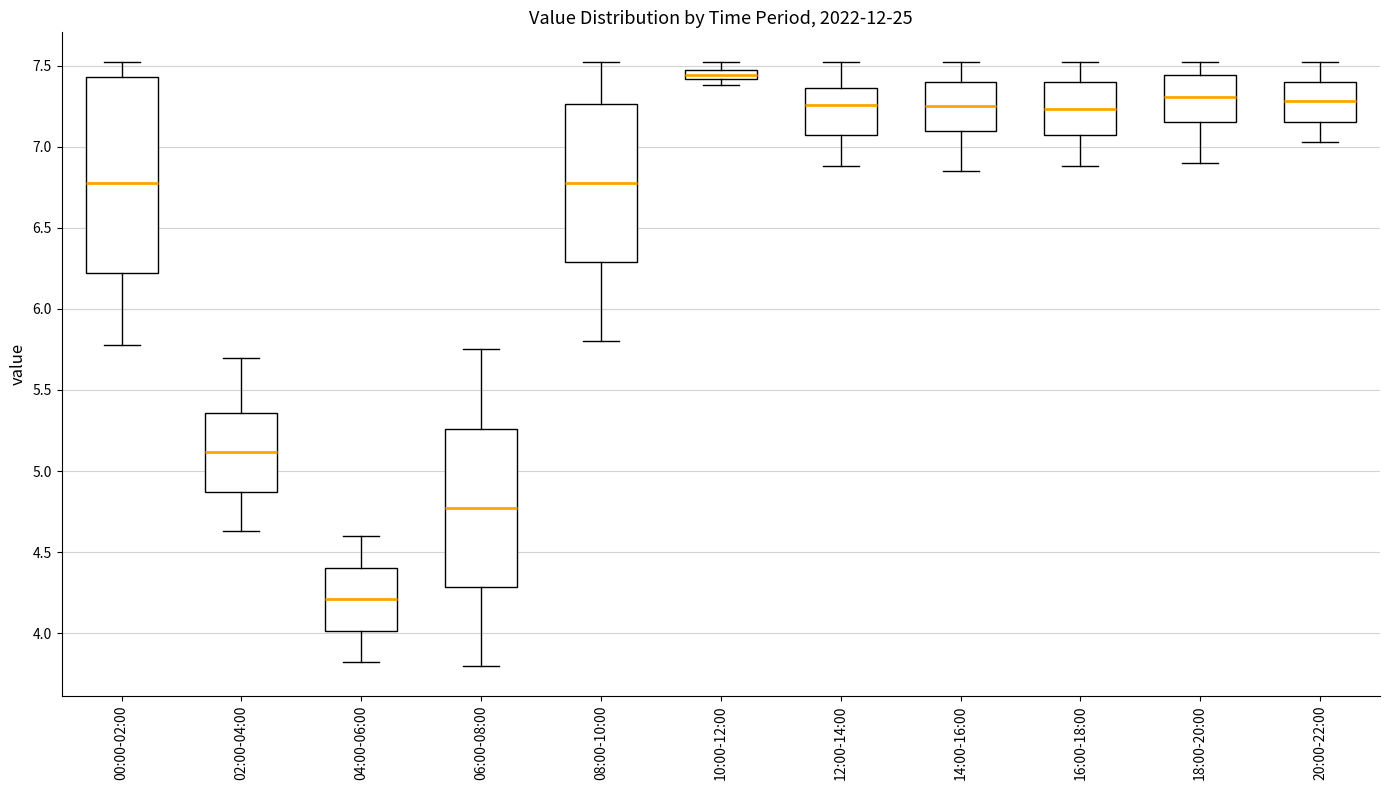

Where is the upper edge of the box for 16:00-18:00 on the y-axis? The values are not printed on the chart, so give them approximately, as read against the axis.

7.40